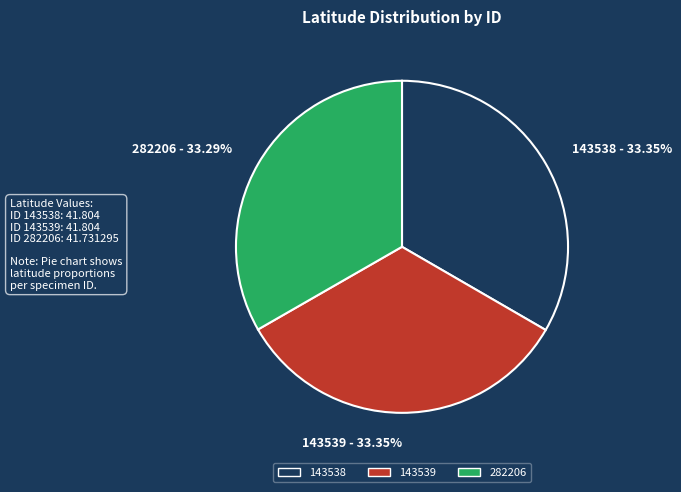

What is the ratio of the value at 282206 to the value at 143539?

1.0